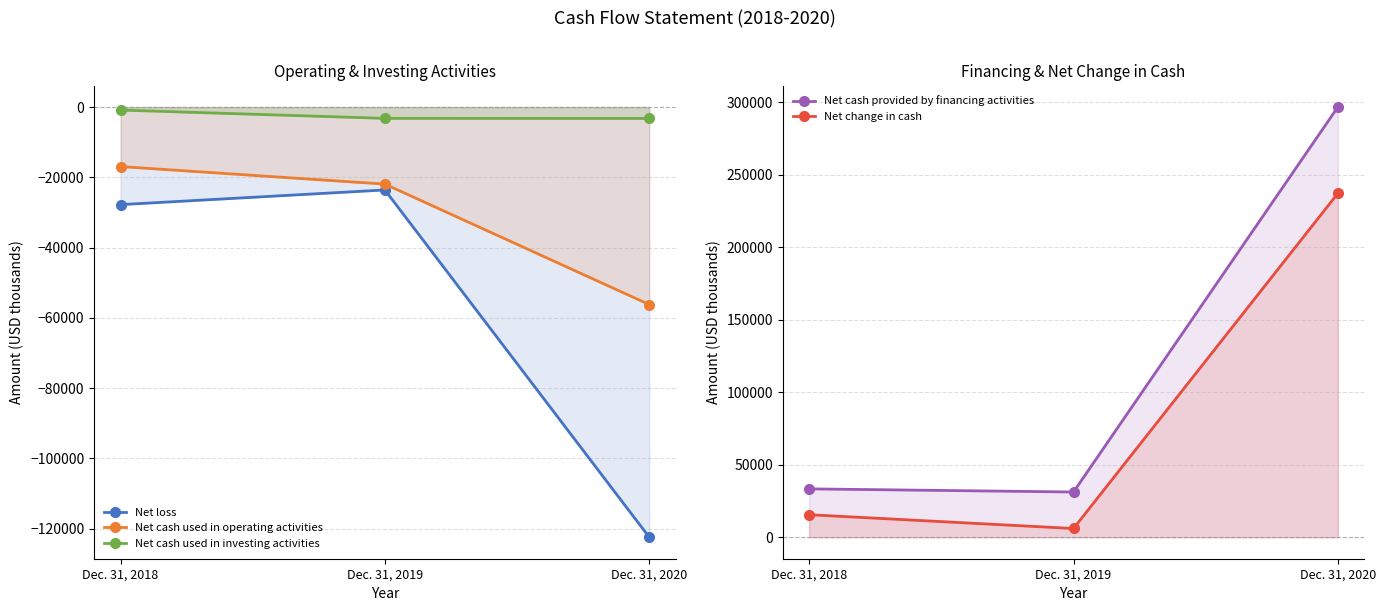

Which series has the largest total across all categories?

Net cash provided by financing activities